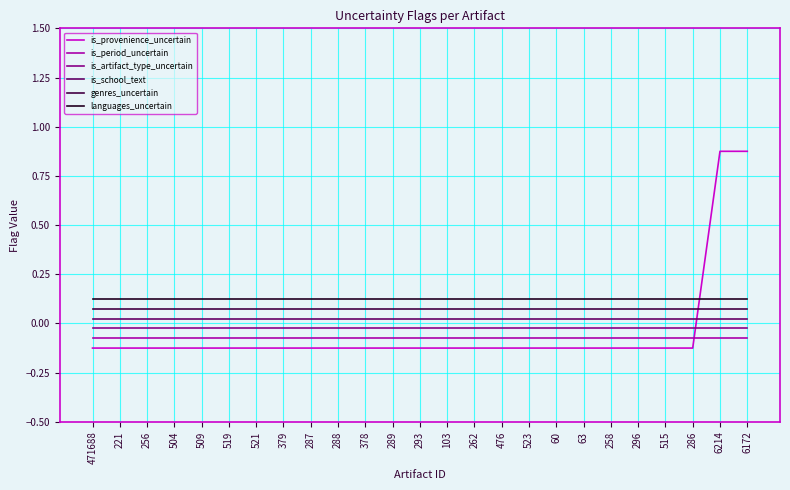

Is the value of is_school_text at 258 greater than the value of is_period_uncertain at 293?

Yes